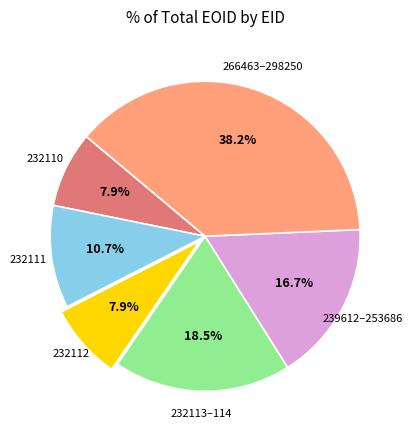

Is there a majority slice in this chart?

No